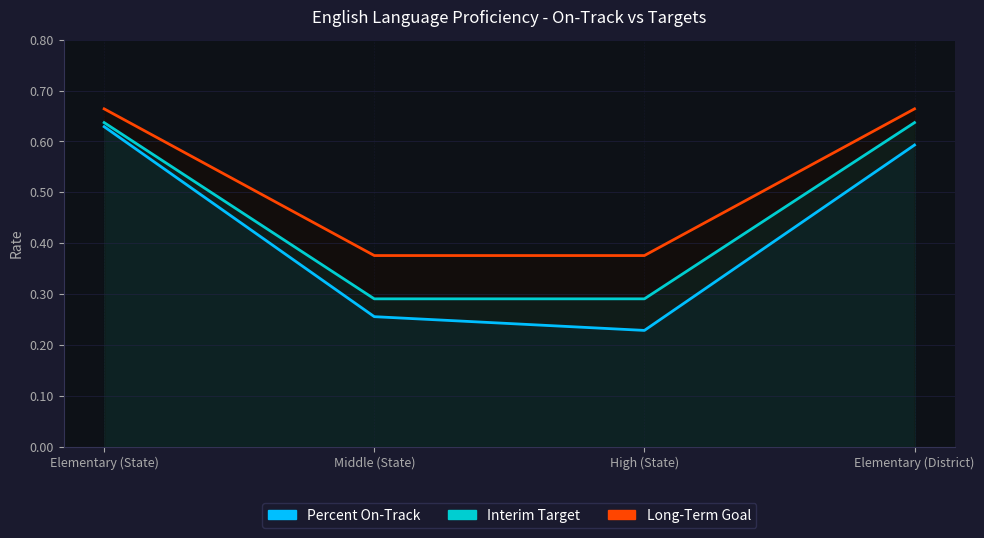

Does the chart have visible grid lines?

Yes